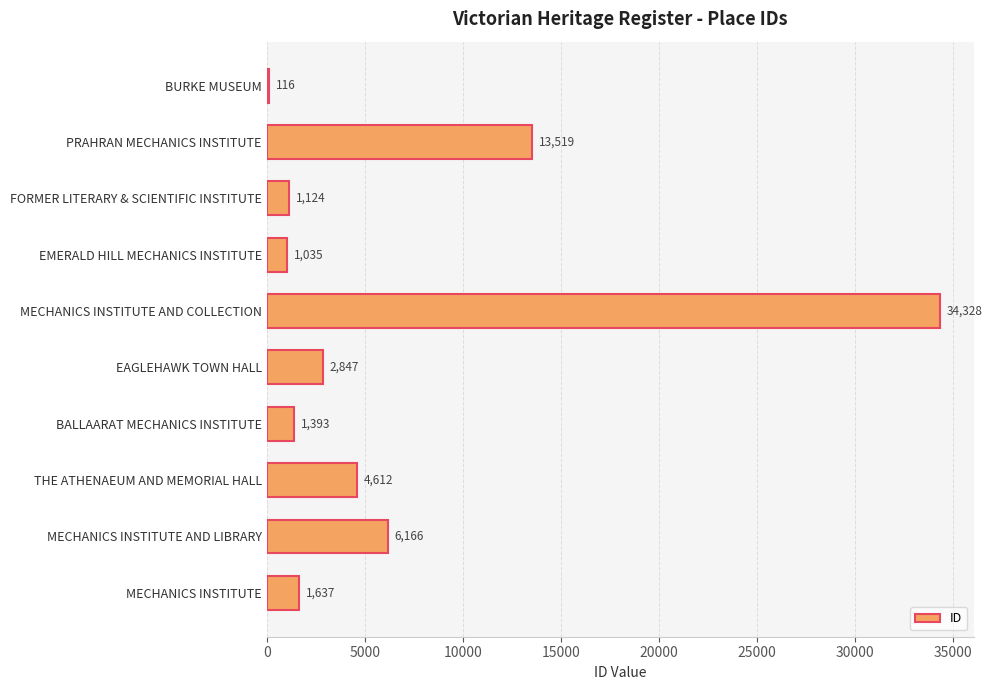

What is the ratio of the value at FORMER LITERARY & SCIENTIFIC INSTITUTE to the value at BURKE MUSEUM?

9.7